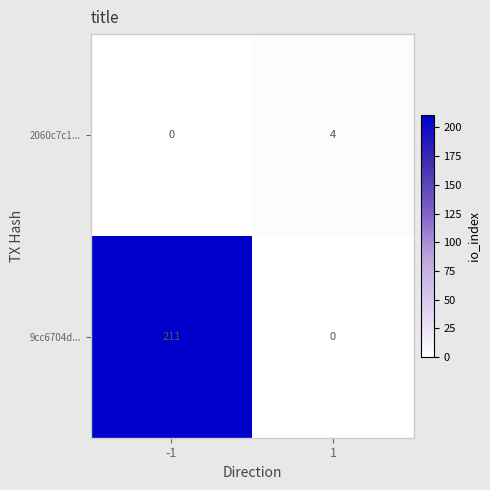

What is the difference between the maximum and minimum values in the 2060c7c1... series?

4